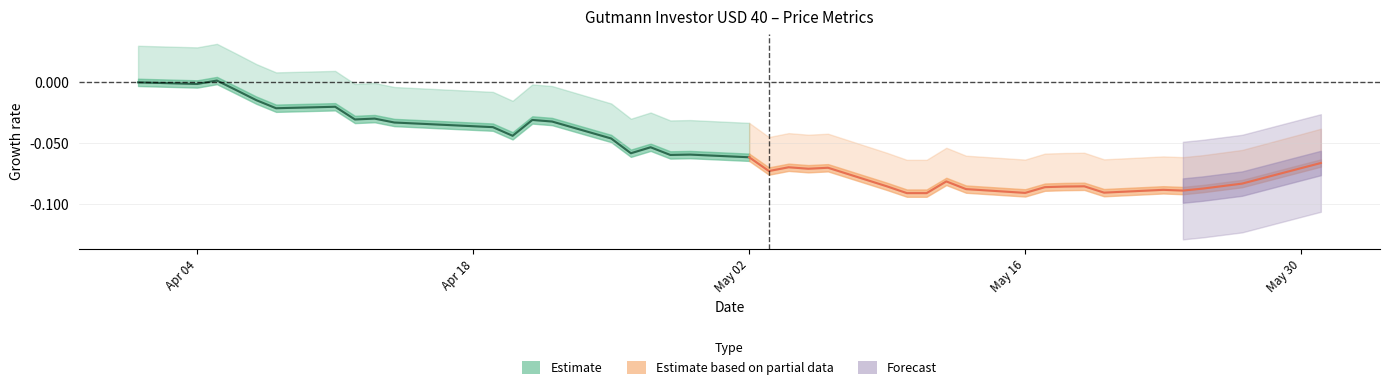

The chart shows a value of -0.0 at 9. True or false?

False